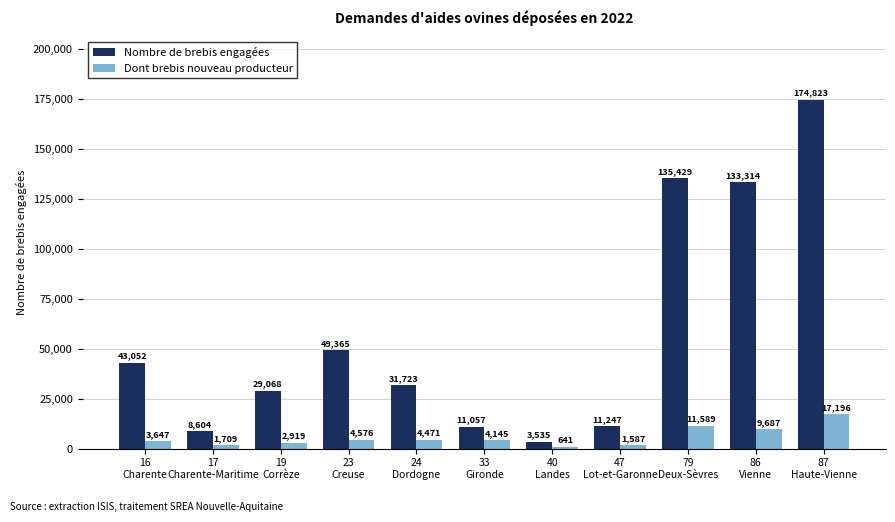

At 40
Landes, list the series in order from smallest to largest.

Dont brebis nouveau producteur, Nombre de brebis engagées